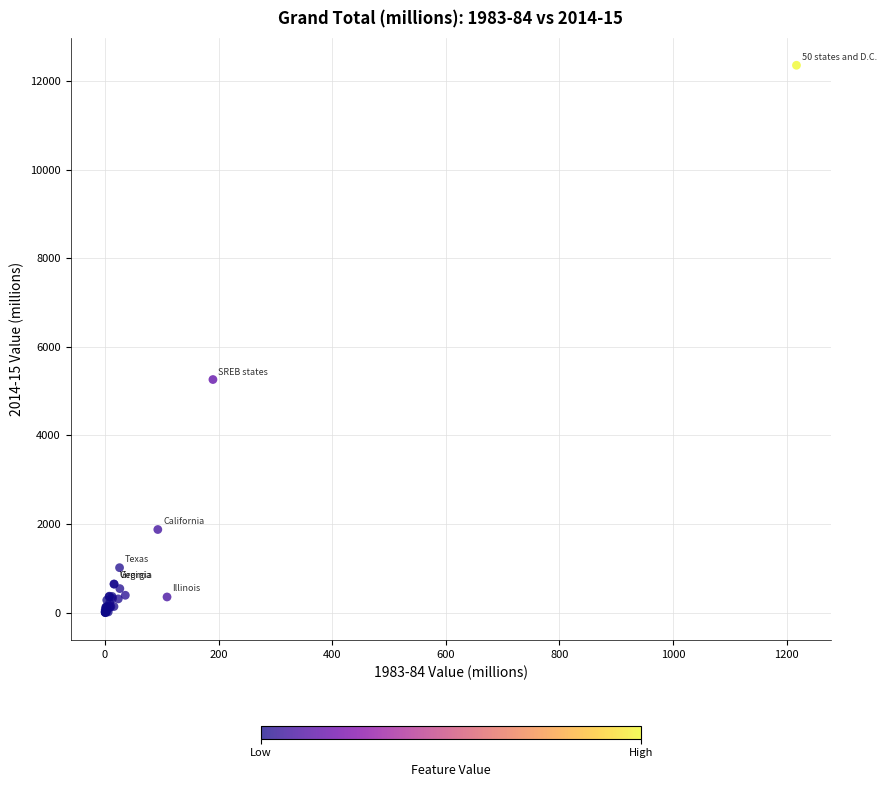

What Y value in the scatter plot is closest to 6178?

5262.2